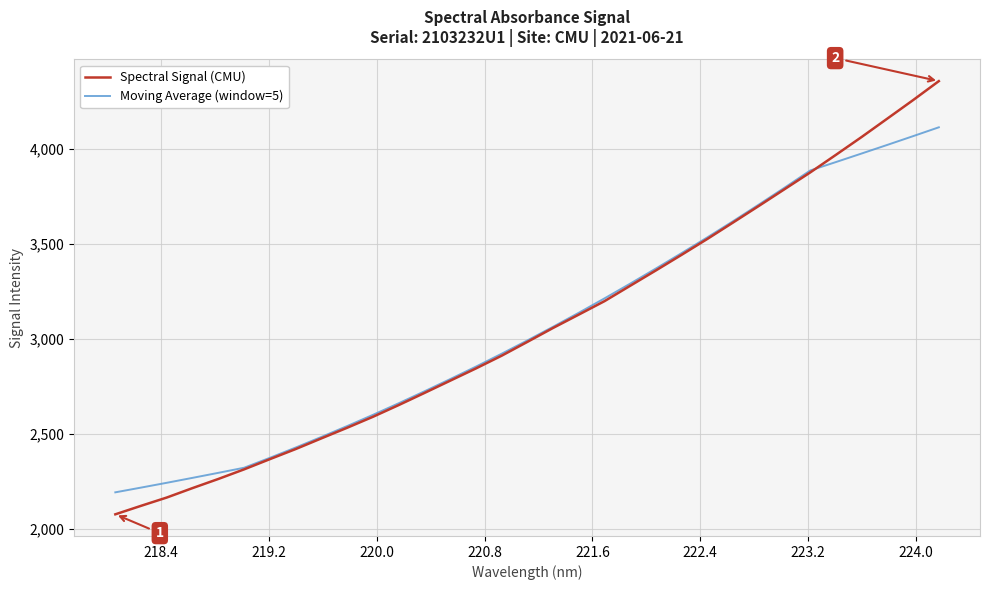

Which series has the largest range (max minus min)?

Spectral Signal (CMU)